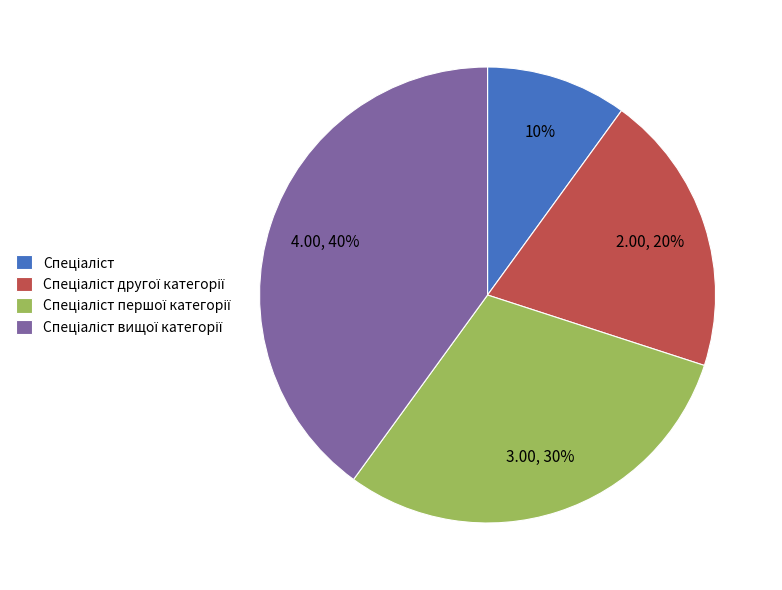

Does any single category account for the majority?

No